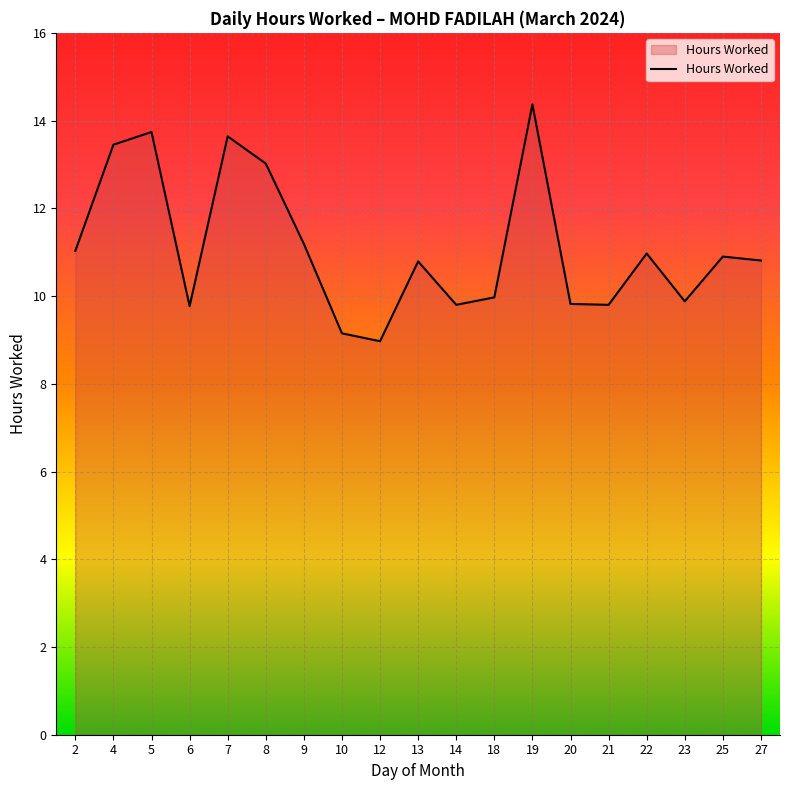

The chart shows a value of 19.7 at 9. True or false?

False